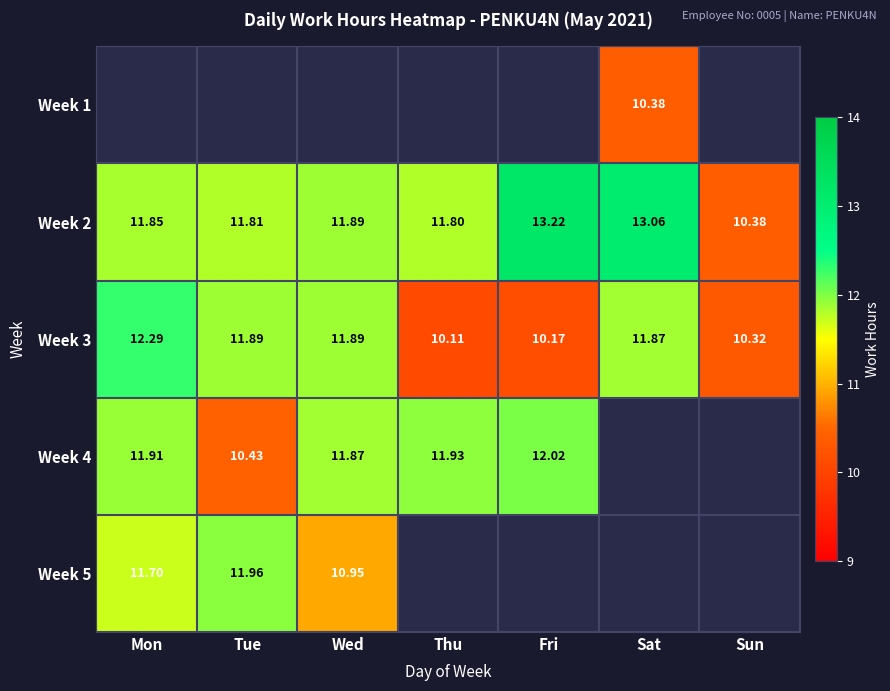

How many data points in Week 3 are less than 11?

3